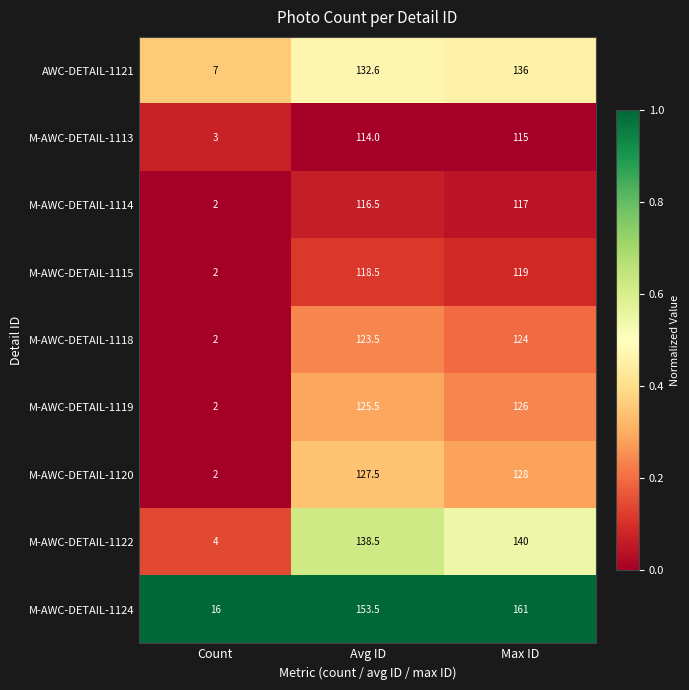

Rank the series by their maximum value, from lowest to highest.

M-AWC-DETAIL-1113, M-AWC-DETAIL-1114, M-AWC-DETAIL-1115, M-AWC-DETAIL-1118, M-AWC-DETAIL-1119, M-AWC-DETAIL-1120, AWC-DETAIL-1121, M-AWC-DETAIL-1122, M-AWC-DETAIL-1124